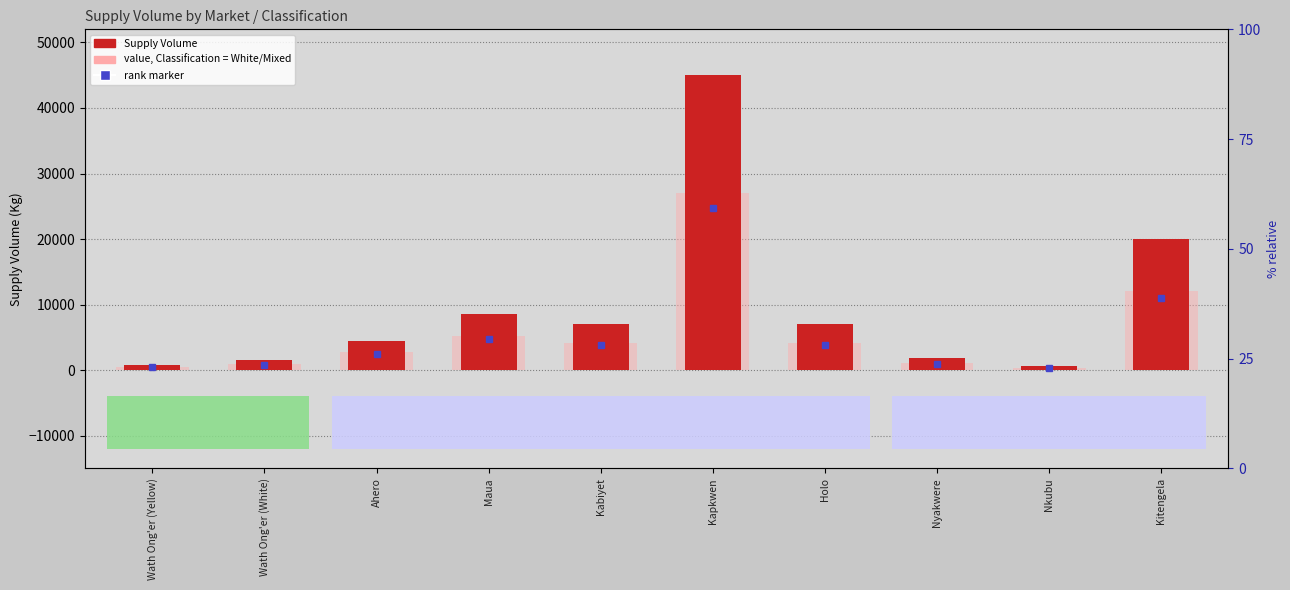

What is the average value of the Supply Volume series?

9678